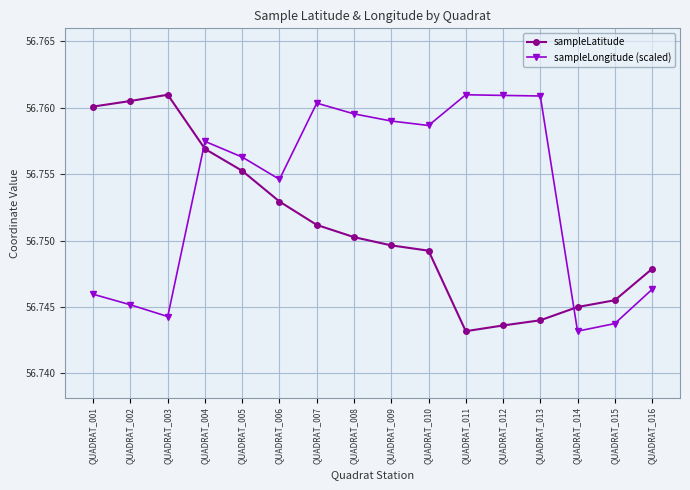

Where is the first local maximum for sampleLongitude (scaled)?

QUADRAT_004